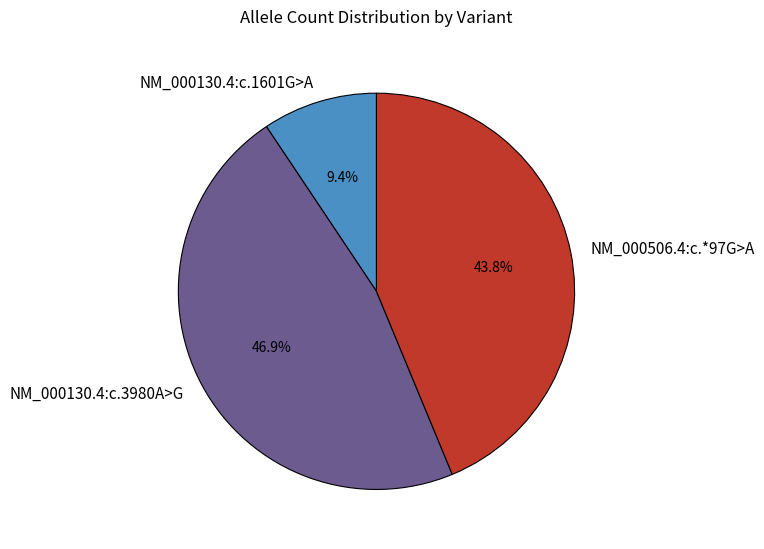

Which category has the smallest portion of the pie?

NM_000130.4:c.1601G>A